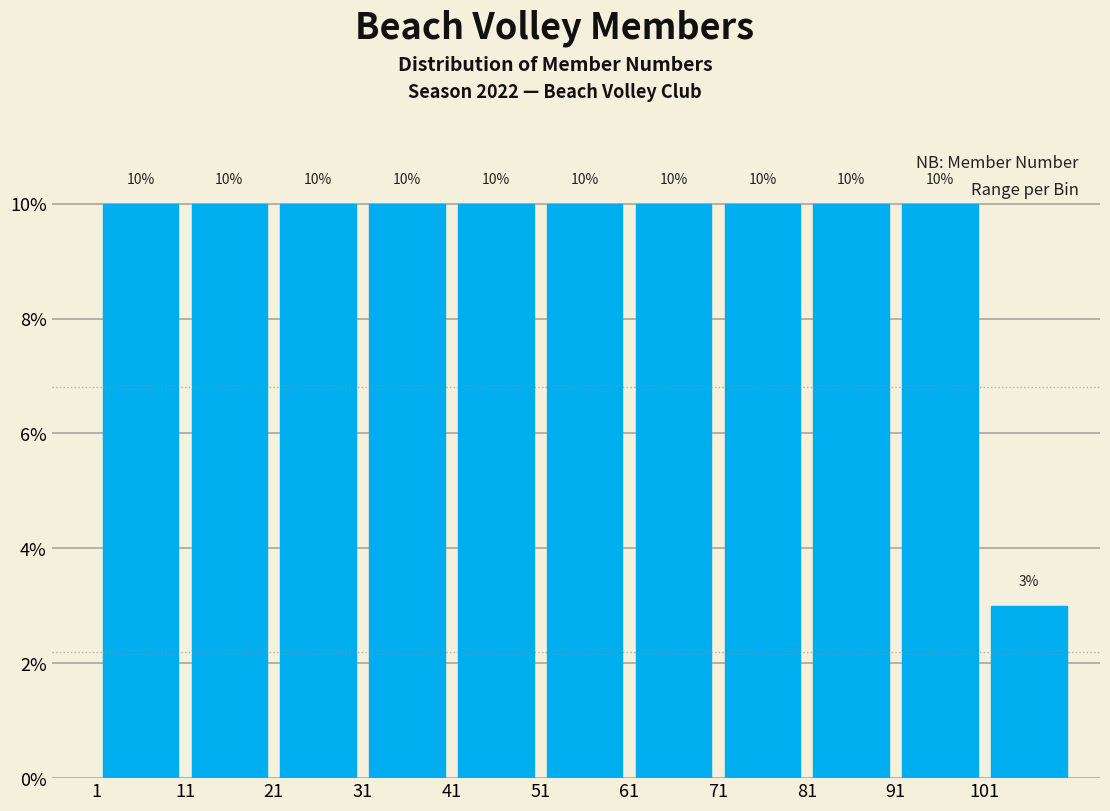

Reading left to right, transcribe this chart: for each bar, give the range it covers on the x-axis and its height.

1 to 11: 10
11 to 21: 10
21 to 31: 10
31 to 41: 10
41 to 51: 10
51 to 61: 10
61 to 71: 10
71 to 81: 10
81 to 91: 10
91 to 101: 10
101 to 111: 3